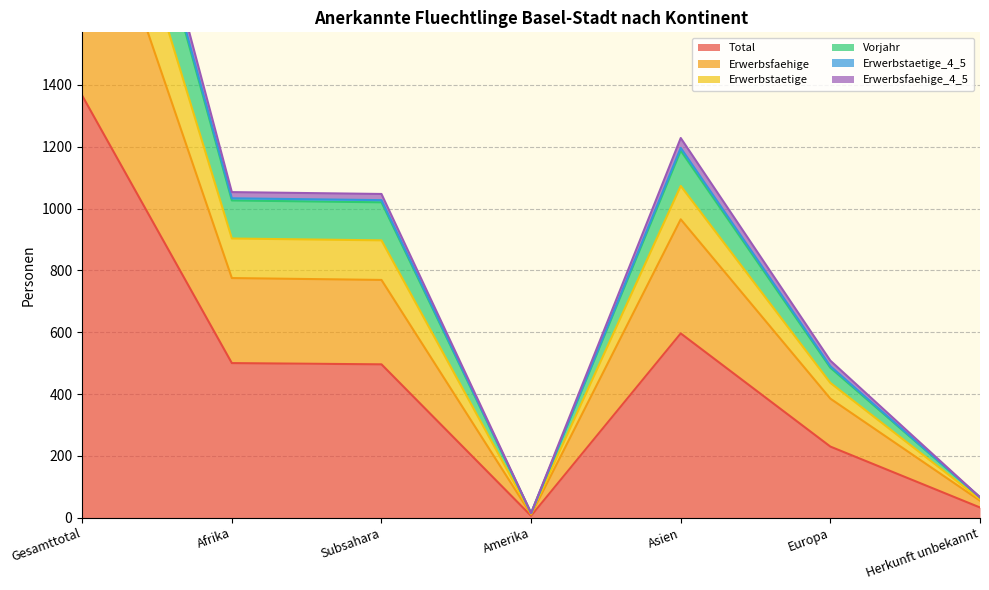

What are all the series names shown in the legend?

Total, Erwerbsfaehige, Erwerbstaetige, Vorjahr, Erwerbstaetige_4_5, Erwerbsfaehige_4_5